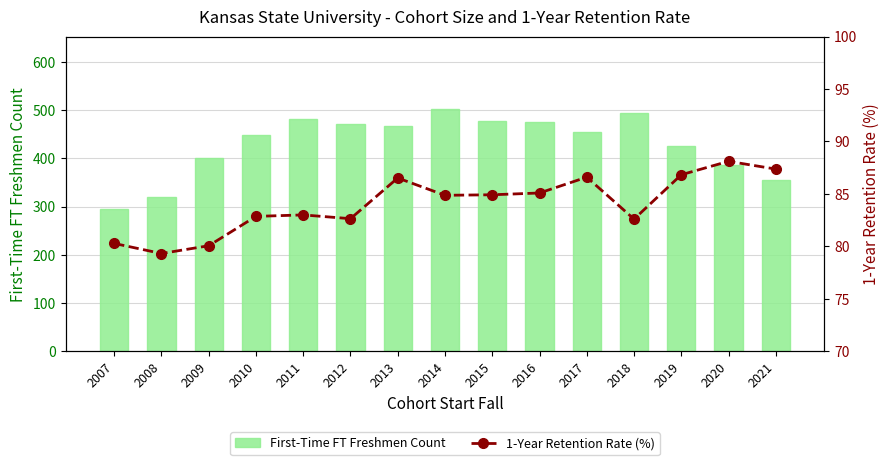

Reading right to left, list all the values displayed in this chart.

First-Time FT Freshmen Count: 356.0	386.0	425.0	494.0	455.0	476.0	477.0	502.0	467.0	472.0	482.0	449.0	401.0	319.0	294.0
1-Year Retention Rate (%): 87.4	88.1	86.8	82.6	86.6	85.1	84.9	84.9	86.5	82.6	83.0	82.8	80.0	79.3	80.3